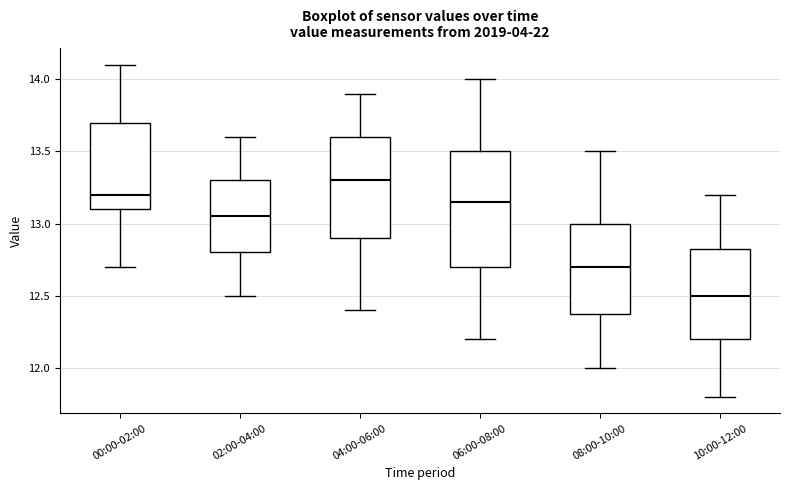

Reading left to right, read every box against the y-axis: the position of its median line, the range the box covers, and the ends of its whiskers. The values are not printed on the chart, so give them approximately, as read against the axis.

00:00-02:00: median 13.20, box 13.10 to 13.70, whiskers 12.70 to 14.10
02:00-04:00: median 13.05, box 12.80 to 13.30, whiskers 12.50 to 13.60
04:00-06:00: median 13.30, box 12.90 to 13.60, whiskers 12.40 to 13.90
06:00-08:00: median 13.15, box 12.70 to 13.50, whiskers 12.20 to 14.00
08:00-10:00: median 12.70, box 12.40 to 13.00, whiskers 12.00 to 13.50
10:00-12:00: median 12.50, box 12.20 to 12.85, whiskers 11.80 to 13.20